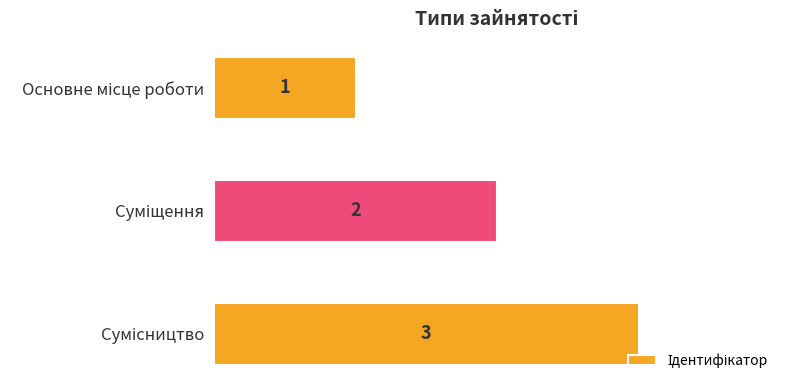

Count the values in the range 1 to 3.

3